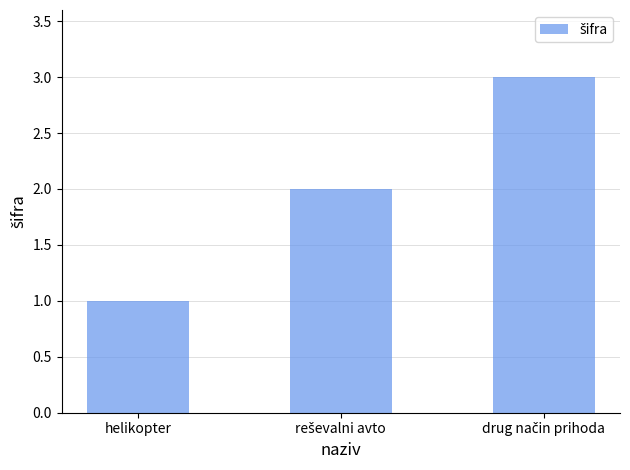

What is the difference between the maximum and minimum values?

2